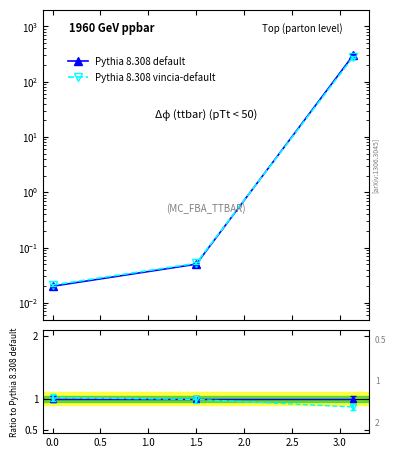

How many categories are shown in the chart?

3